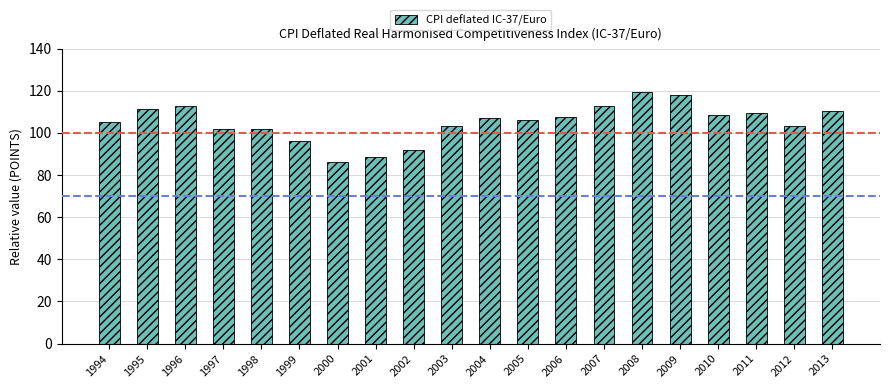

What is the smallest value displayed?

86.1